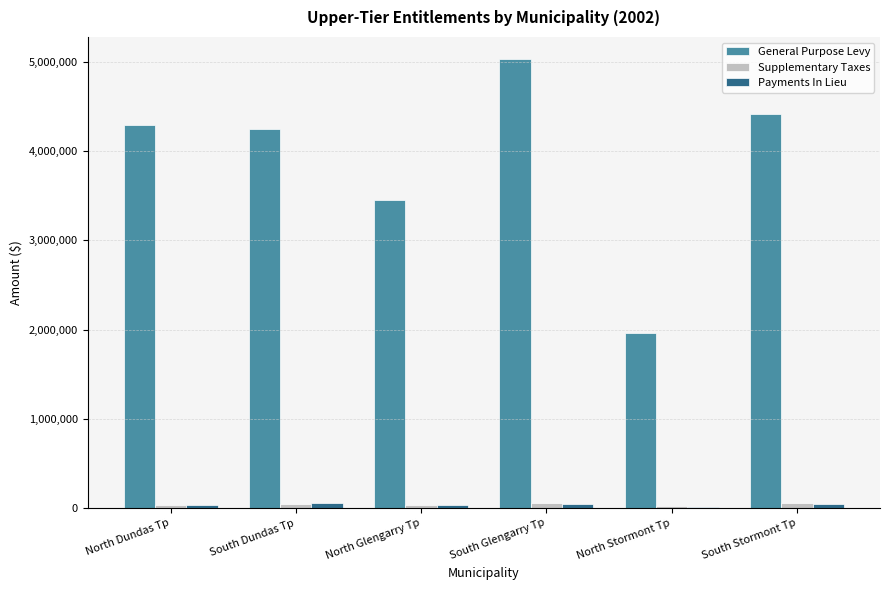

Is it true that General Purpose Levy equals 1848043 at South Dundas Tp?

False